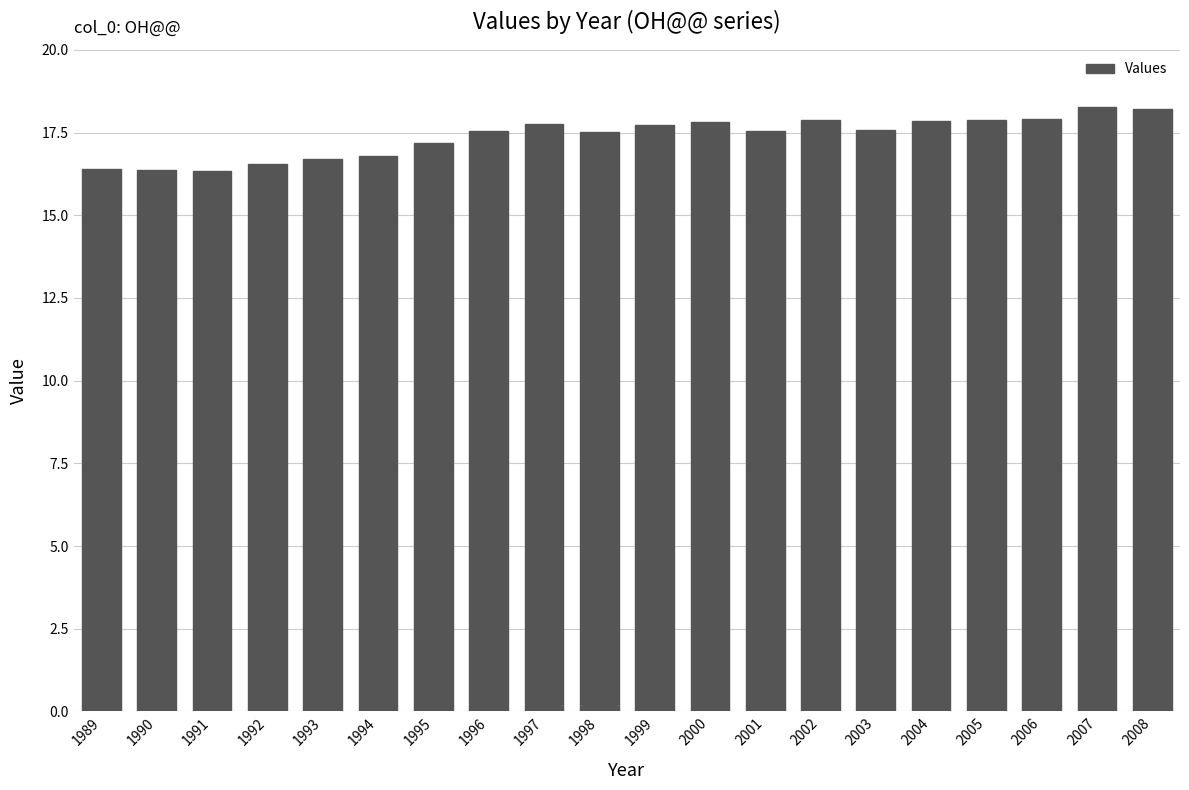

Is it true that the value at 1991 is 16.3?

True